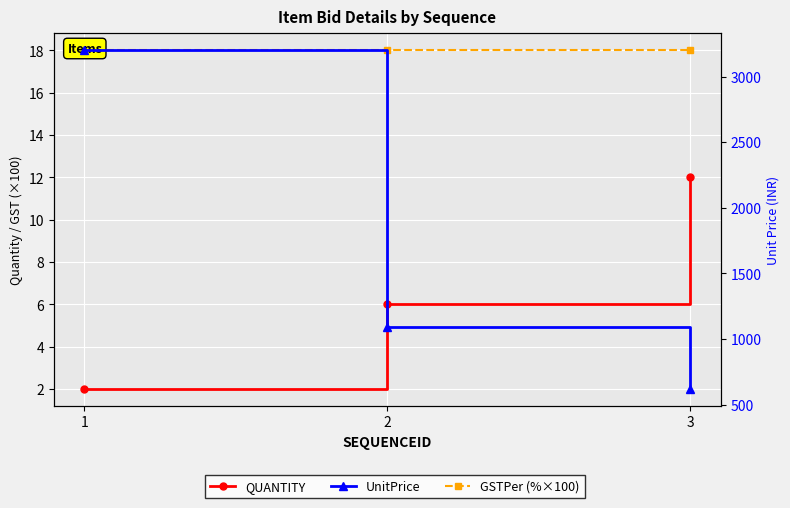

How many lines are shown in the chart?

3